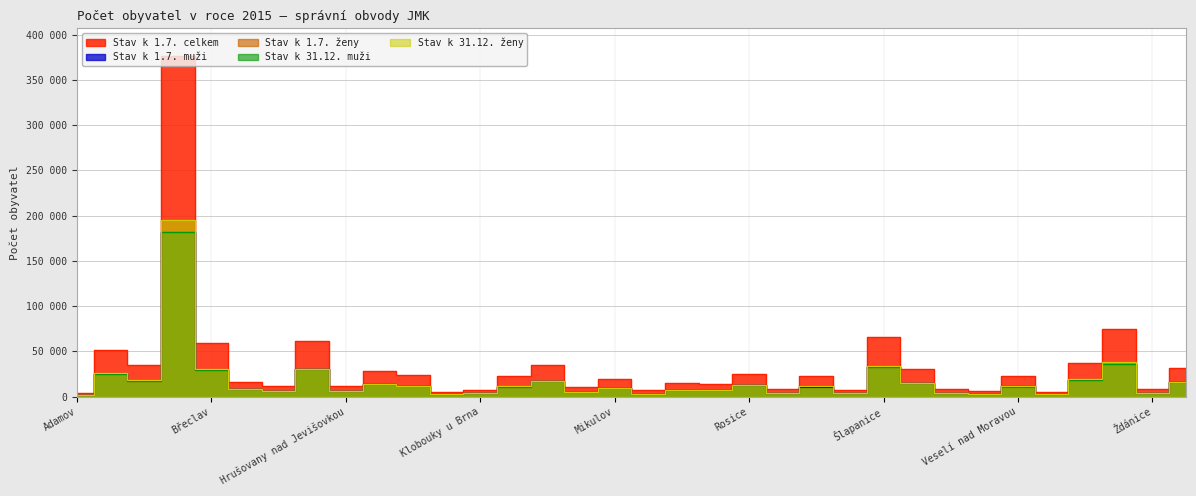

How many lines are shown in the chart?

5